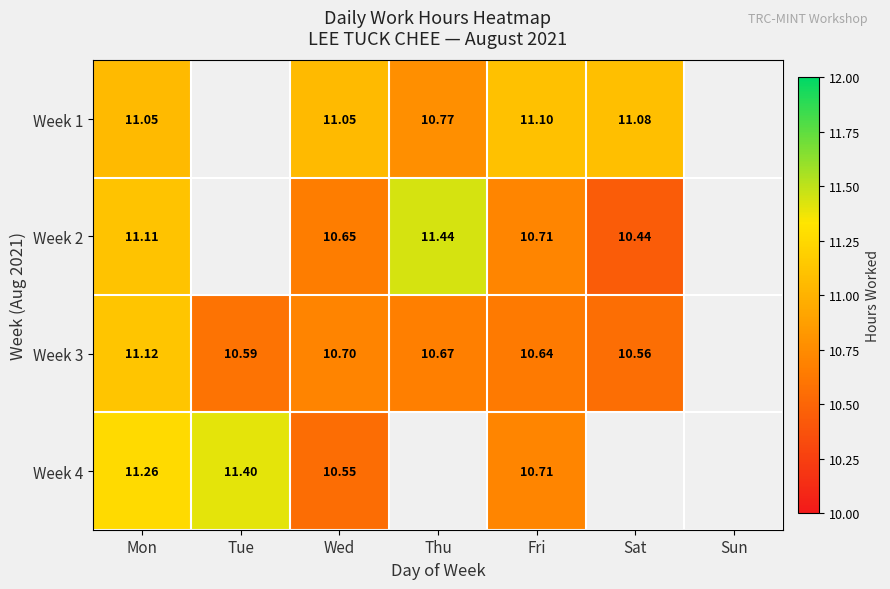

How many values in Week 1 are above zero?

5